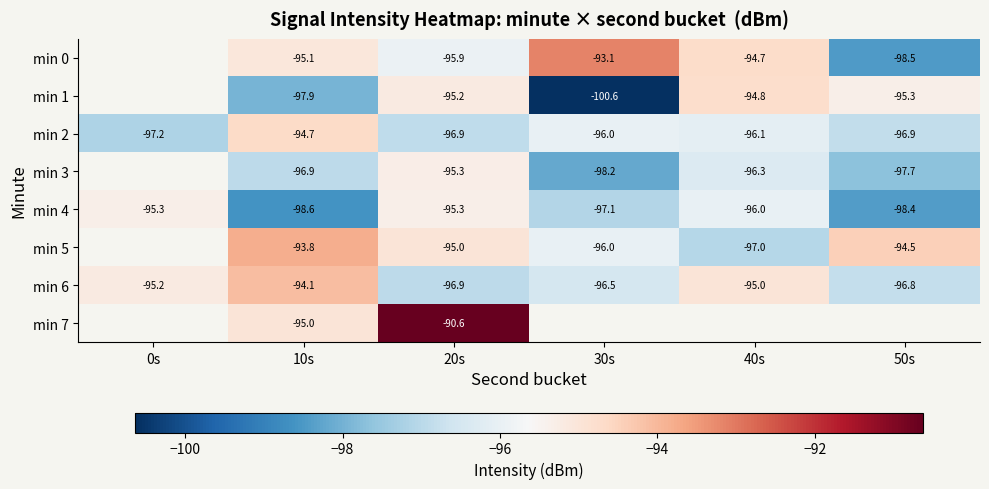

Is the value of min 4 at 20s greater than the value of min 0 at 40s?

No